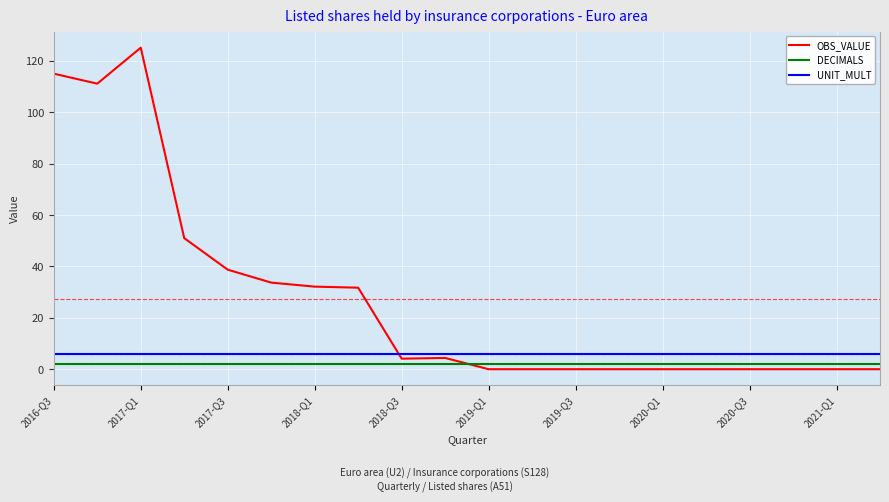

What is the sum of all OBS_VALUE values?

547.0